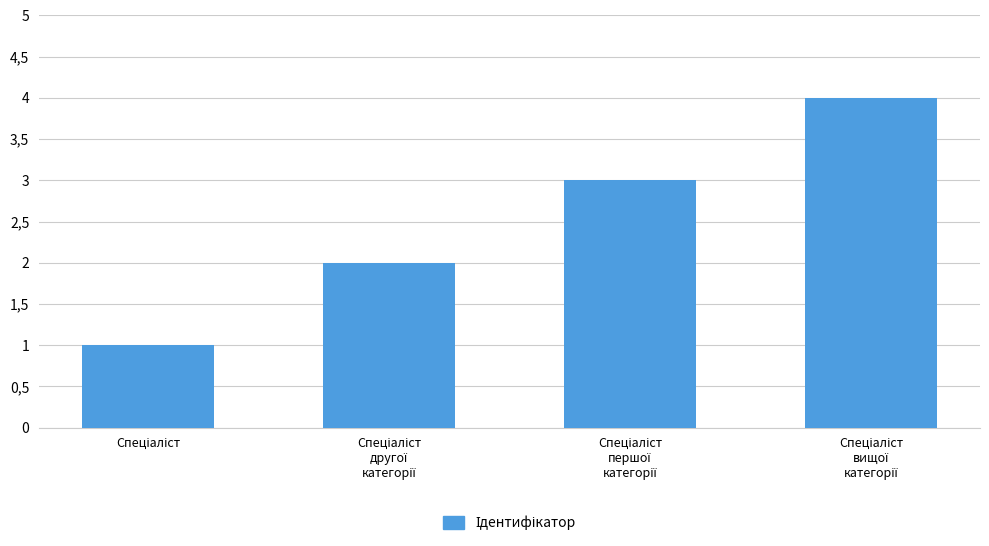

Where is the data nearest to the value 2?

Спеціаліст
другої
категорії